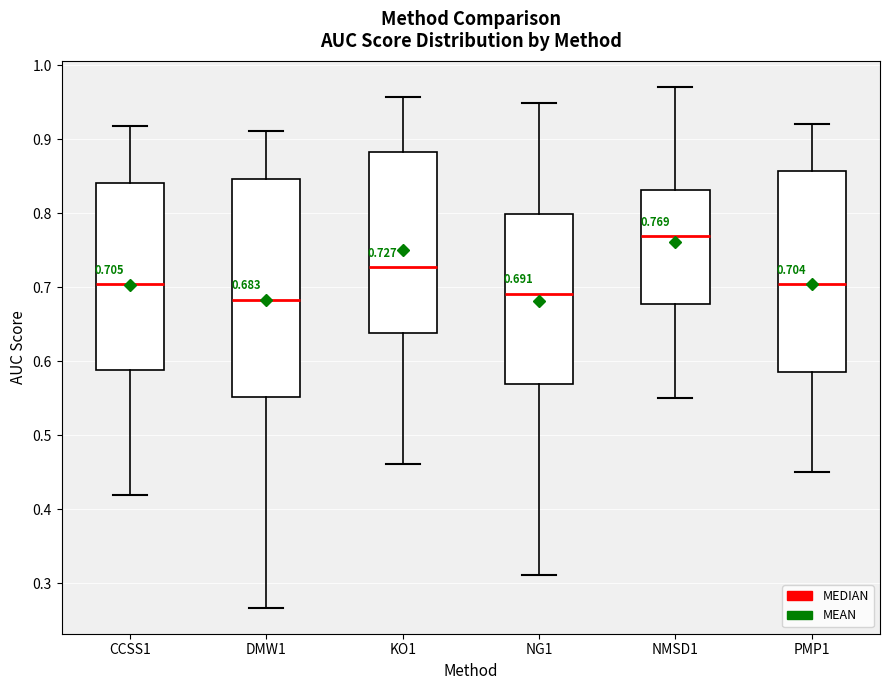

Comparing the boxes themselves (not the whiskers), which one is the tallest?

DMW1